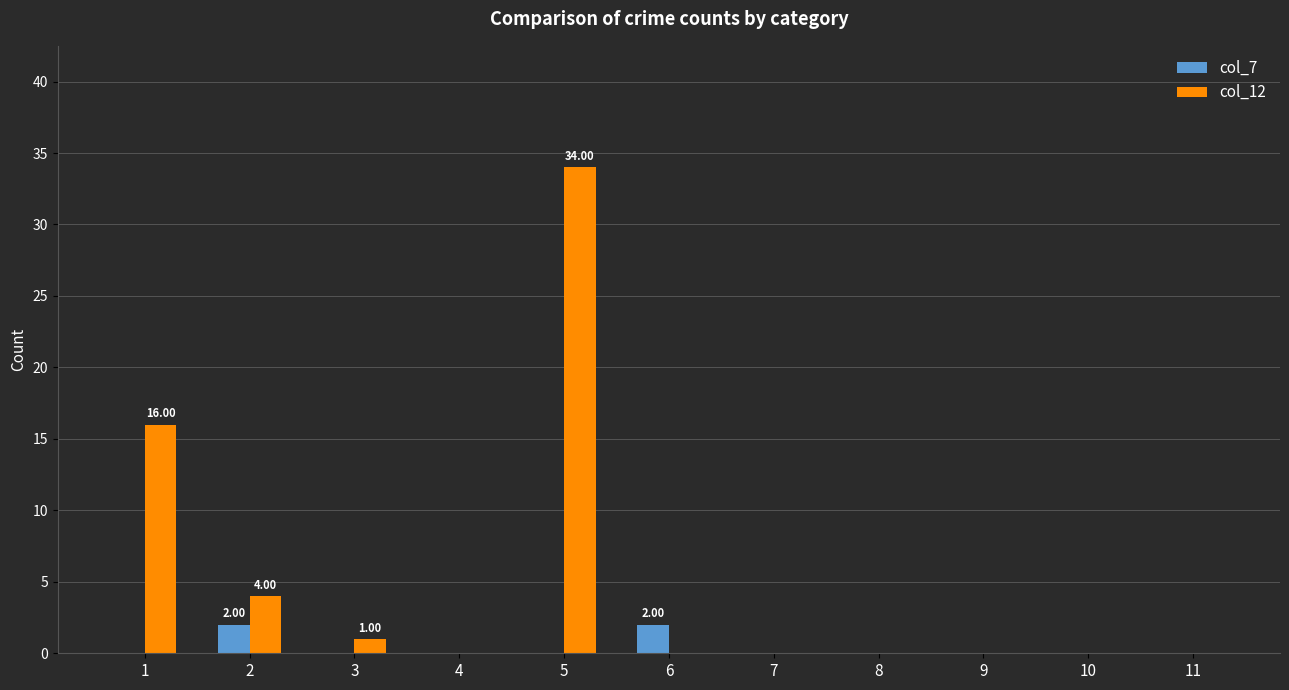

At which category is the sum across all series the highest?

5